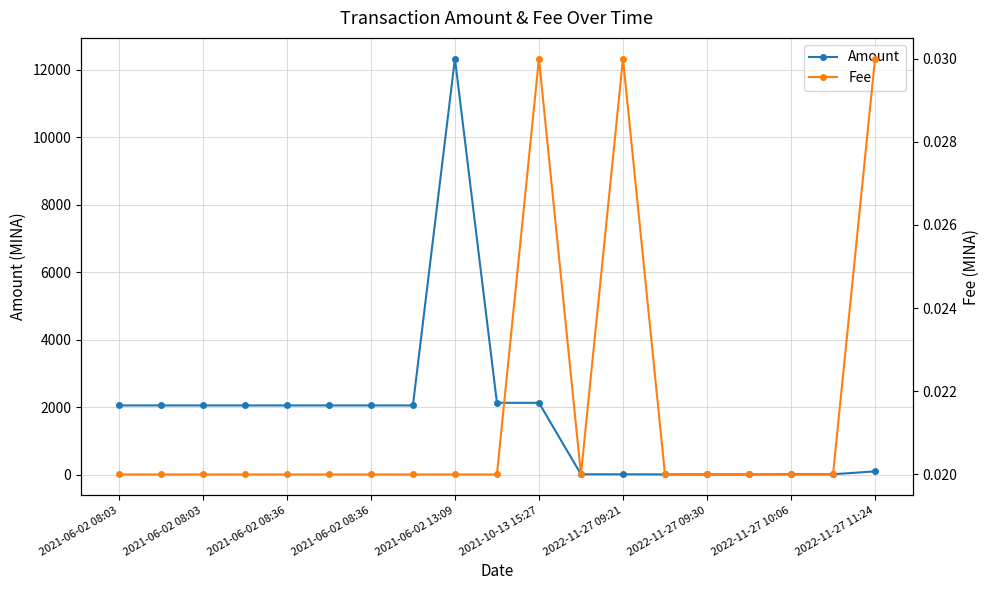

How many data points in Amount are less than 2055?

8